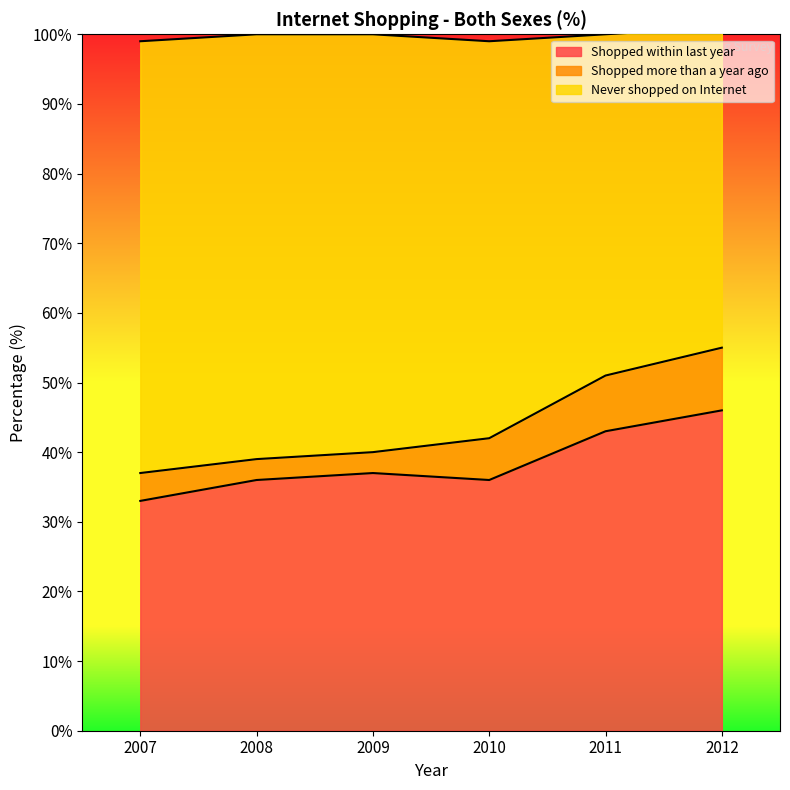

What is the minimum value for Shopped within last year?

33